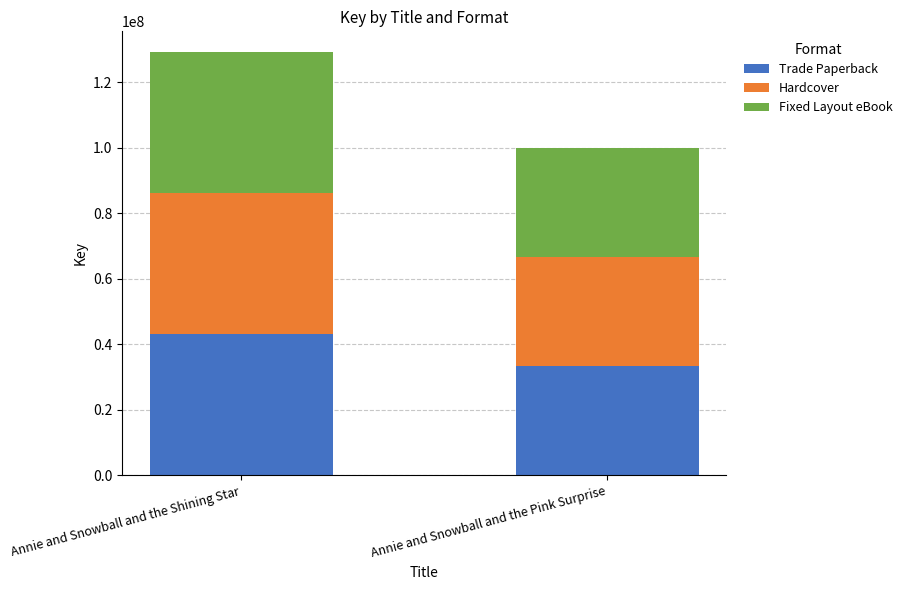

The value of Trade Paperback at Annie and Snowball and the Shining Star is 25764387. True or false?

False